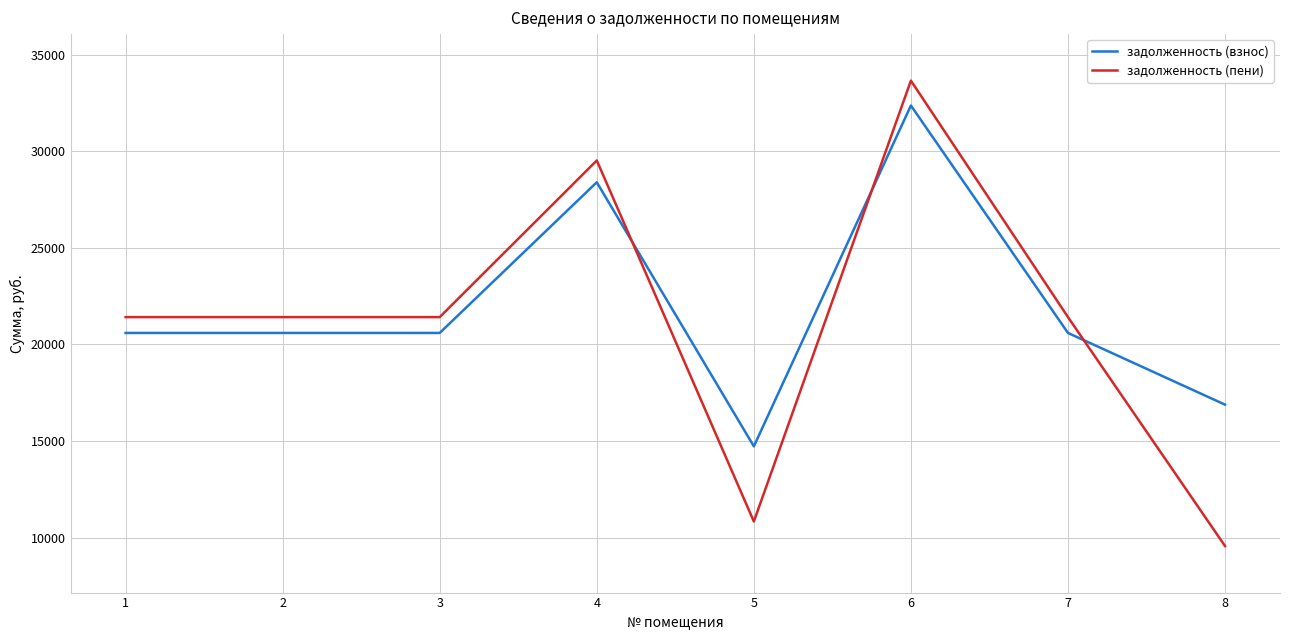

Which category has the lowest value in the задолженность (пени) series?

8